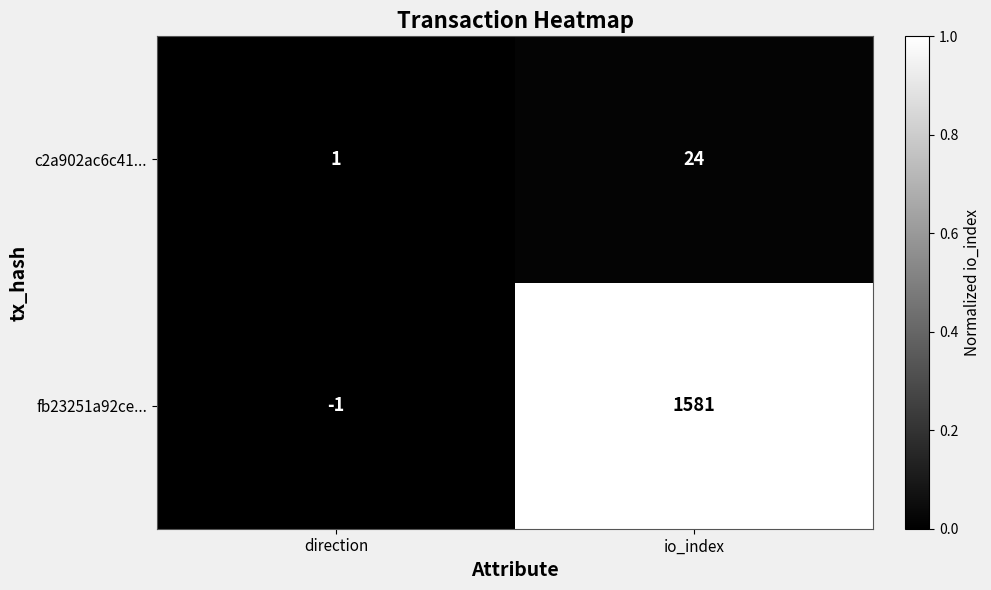

At which label does c2a902ac6c41... reach its peak?

io_index